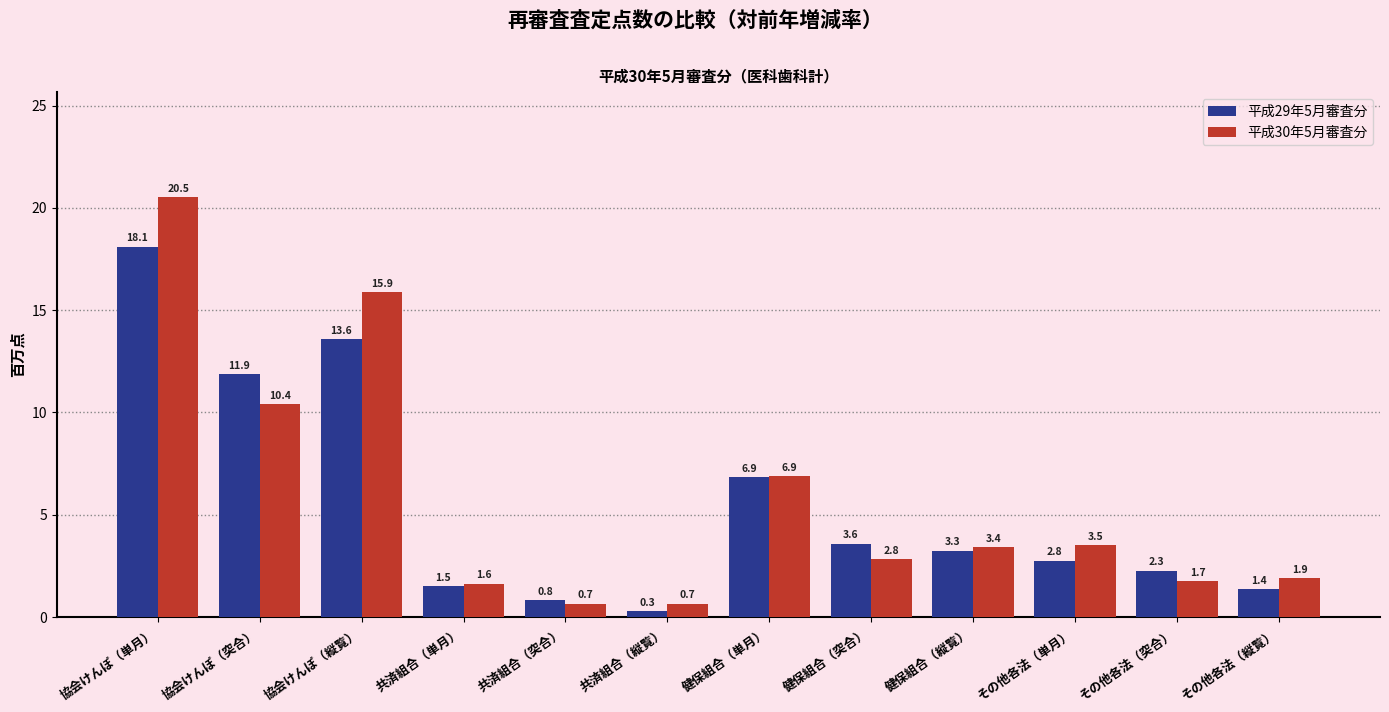

What is the sum of all 平成30年5月審査分 values?

70.1